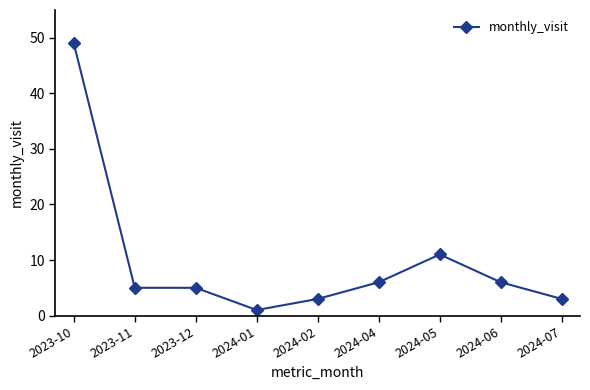

What is the maximum value shown in the chart?

49